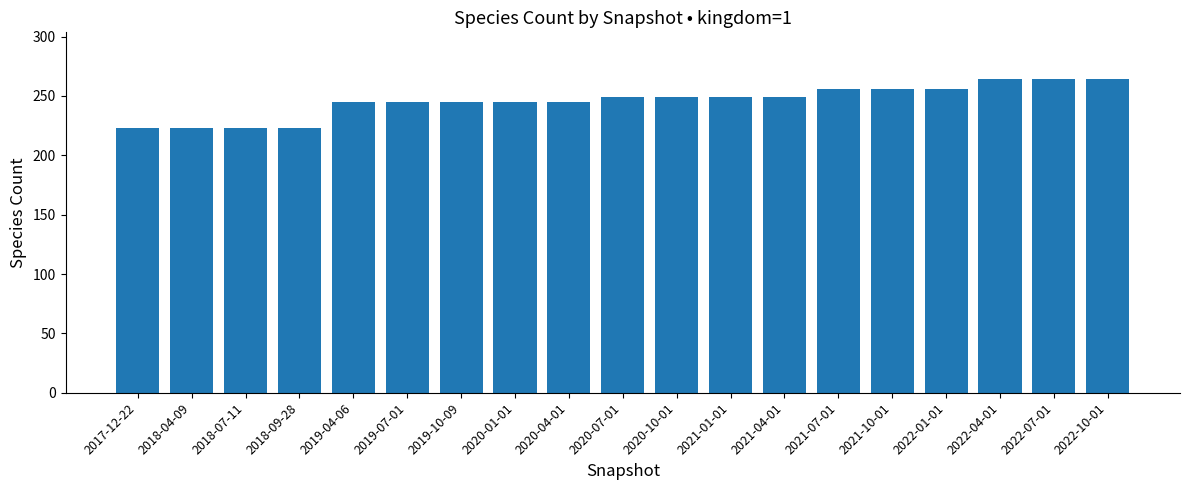

Reading left to right, extract all data points from this chart.

2017-12-22=223	2018-04-09=223	2018-07-11=223	2018-09-28=223	2019-04-06=245	2019-07-01=245	2019-10-09=245	2020-01-01=245	2020-04-01=245	2020-07-01=249	2020-10-01=249	2021-01-01=249	2021-04-01=249	2021-07-01=256	2021-10-01=256	2022-01-01=256	2022-04-01=264	2022-07-01=264	2022-10-01=264